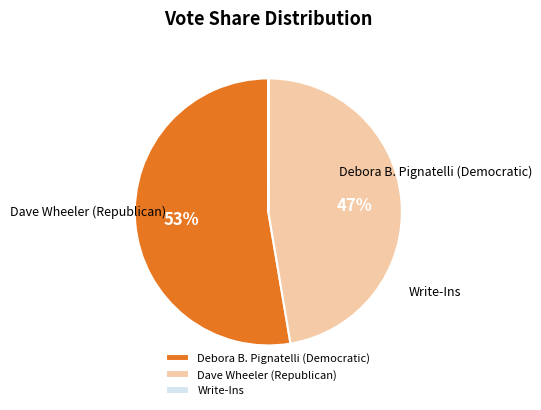

Combined, do Debora B. Pignatelli (Democratic) and Dave Wheeler (Republican) account for over 50%?

Yes